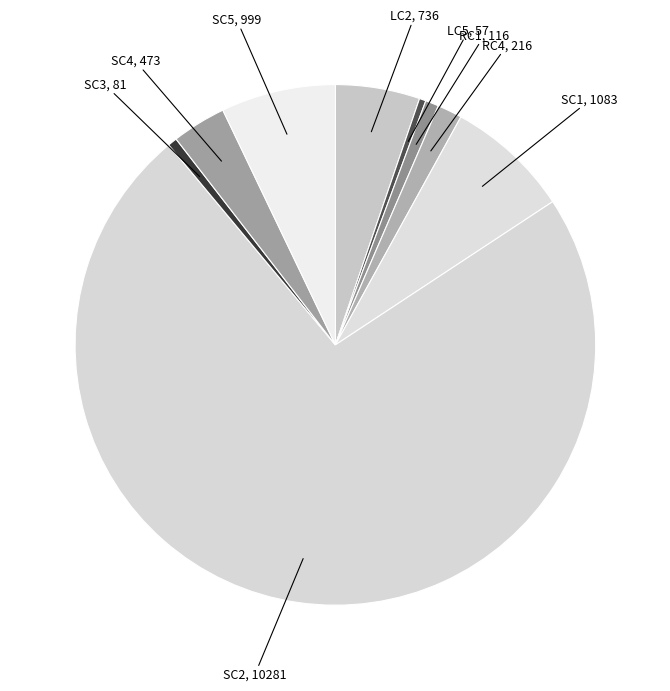

Approximately how many times larger is the value at RC4 compared to SC5?

0.2